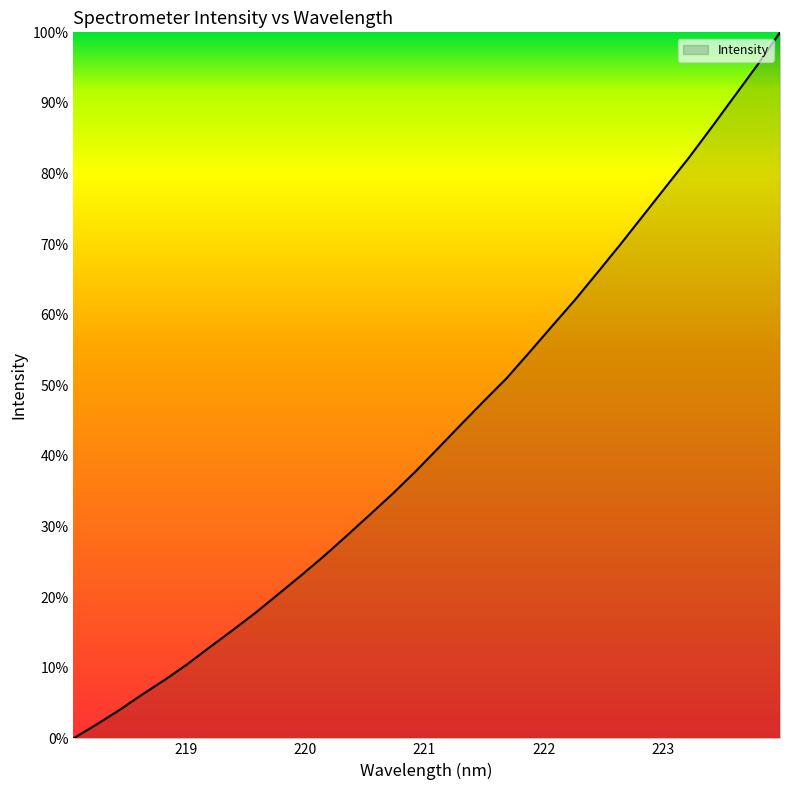

What is the difference between the maximum and minimum values?

100.0